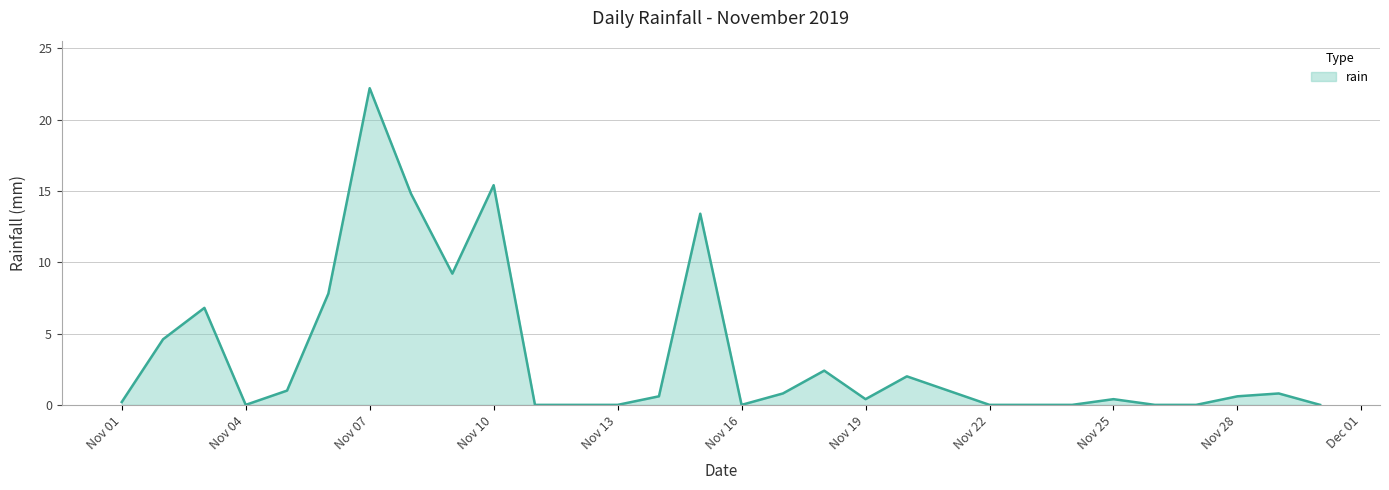

True or false: the data has more than 1 interior local peaks.

True